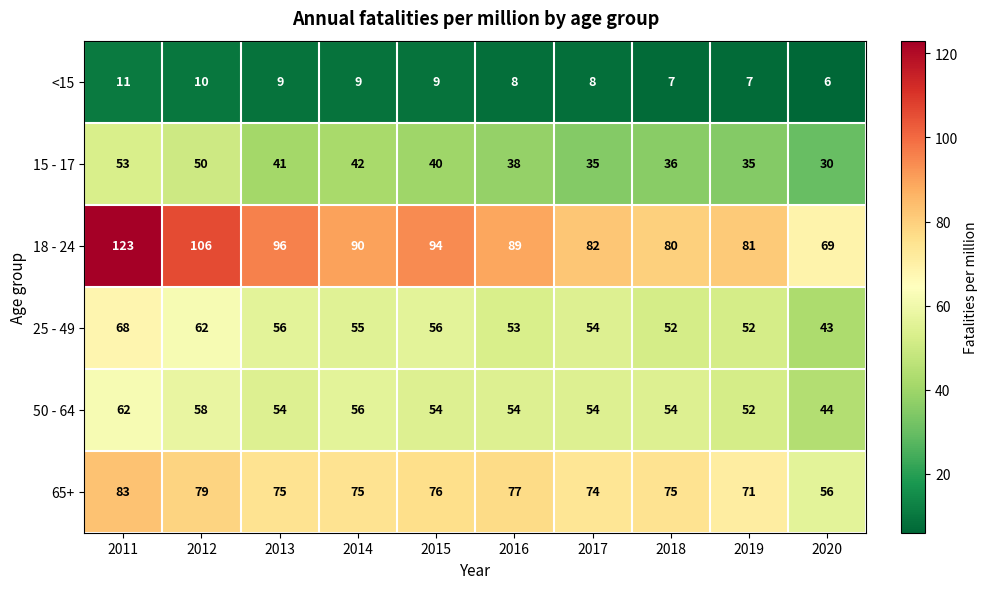

What value does the 50 - 64 series have at 2018, to the nearest 5?

55